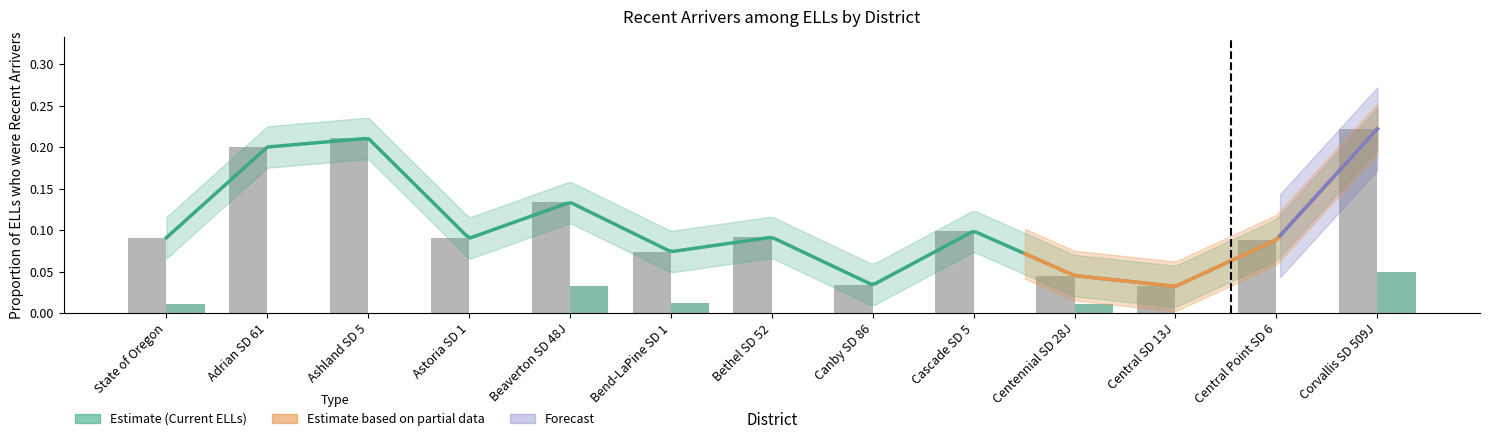

Which series has the largest total across all categories?

Current ELLs who were Recent Arrivers